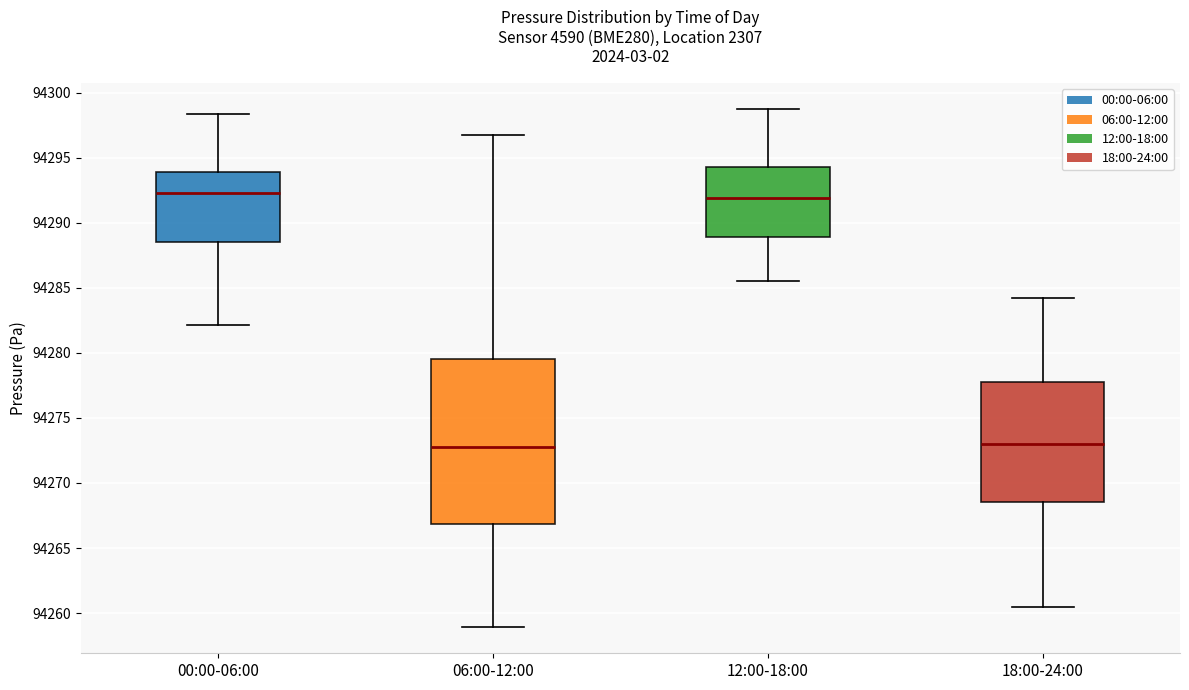

Where does the lower whisker of the box for 12:00-18:00 end on the y-axis? The values are not printed on the chart, so give them approximately, as read against the axis.

94285.5